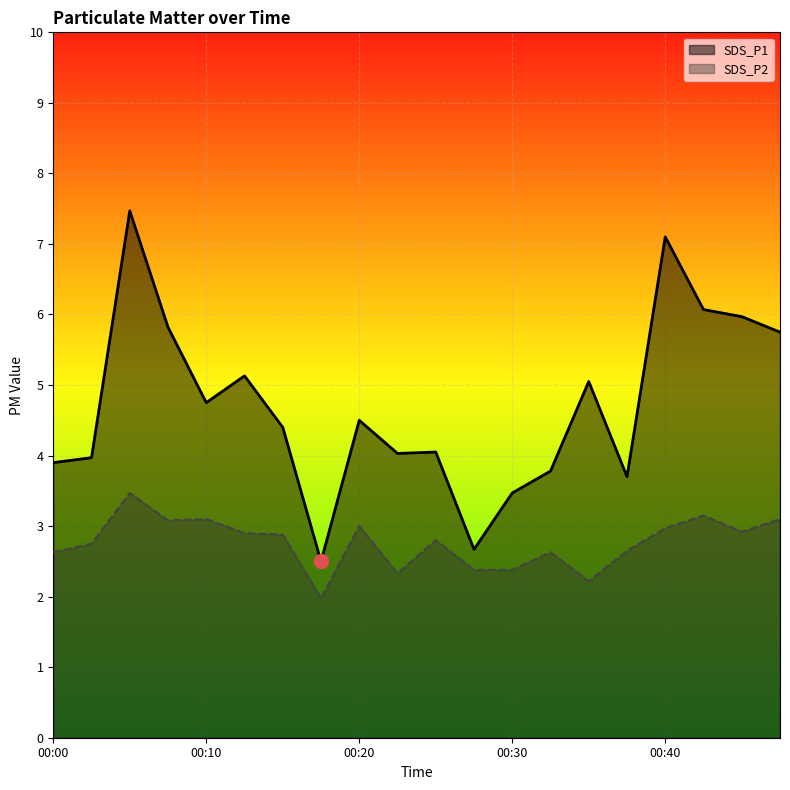

The SDS_P1 series shows 1.3 at 00:35. True or false?

False